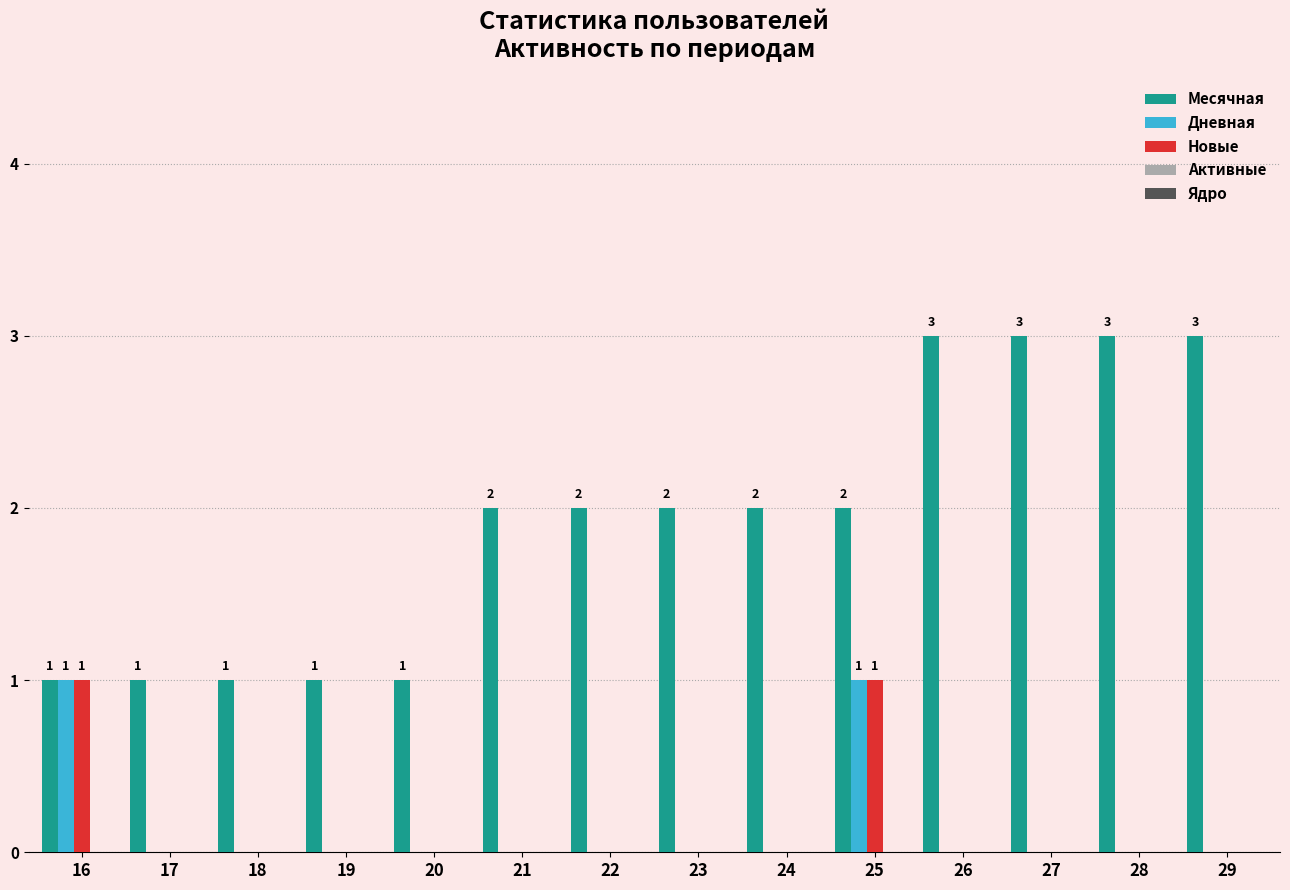

Is it true that Месячная equals 4 at 29?

False